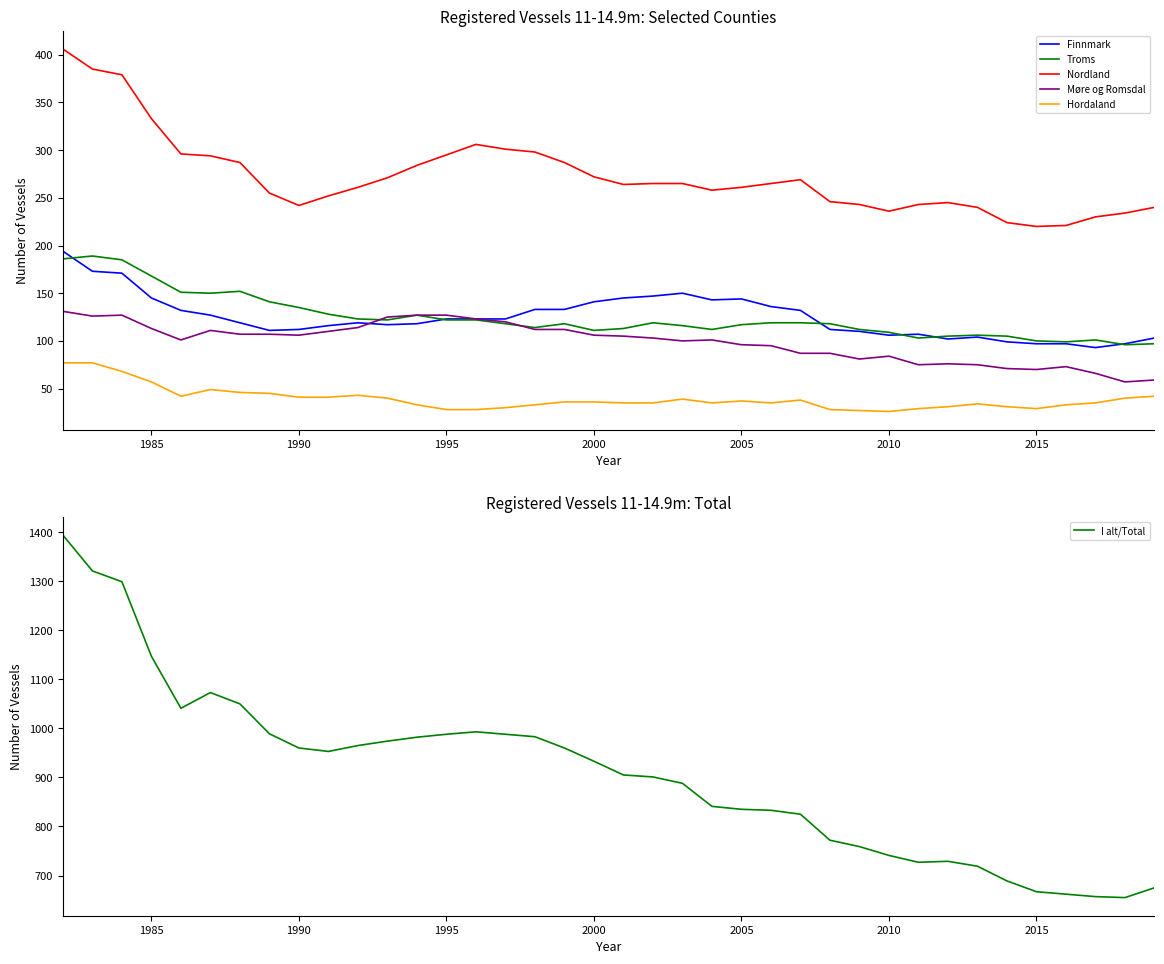

True or false: Nordland and Finnmark intersect in this chart.

False